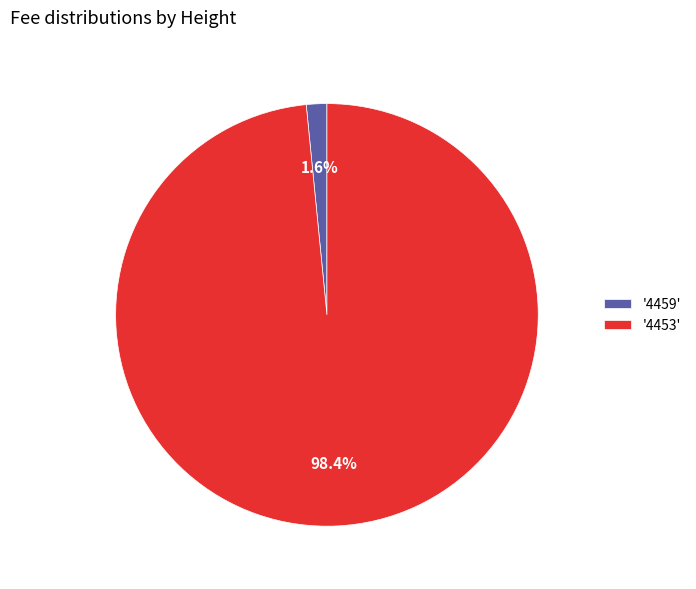

Which category has the smallest portion of the pie?

'4459'